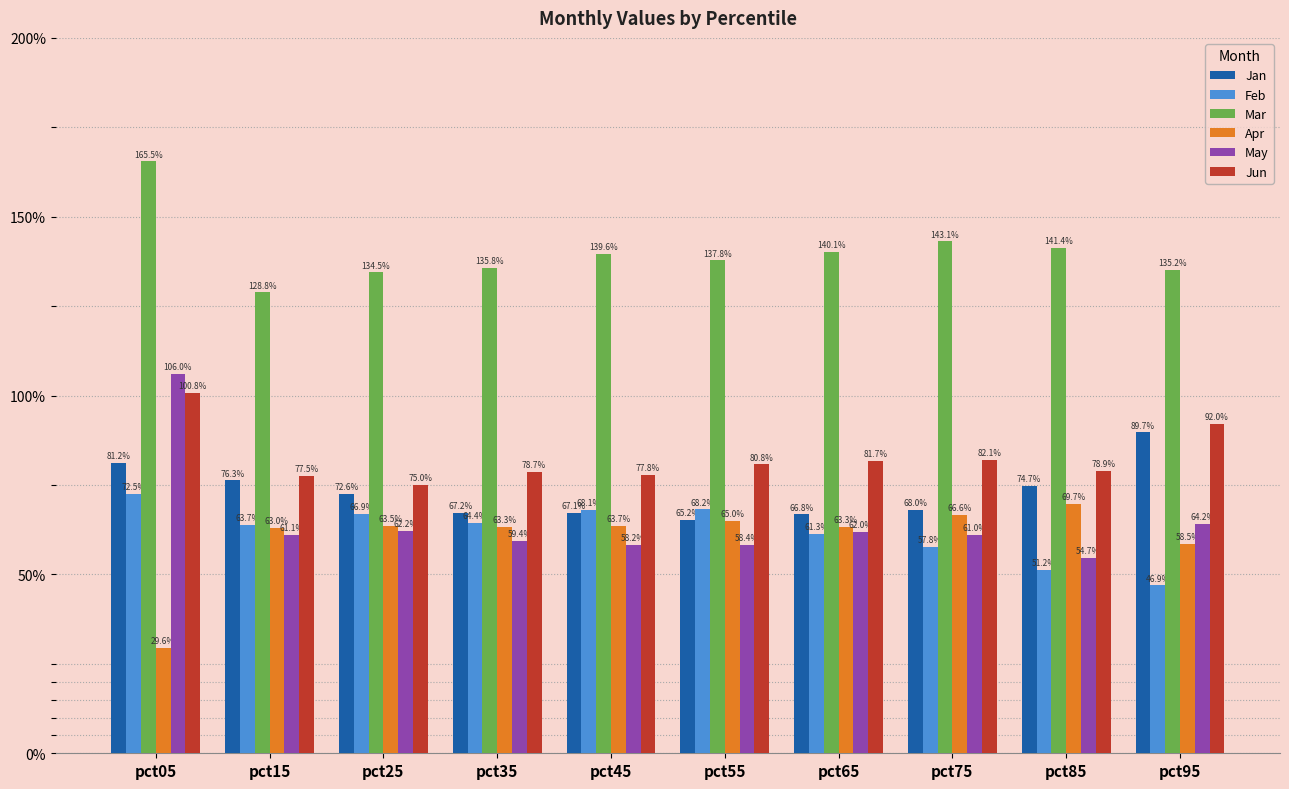

What is the difference between the highest and lowest values at pct65?

0.8